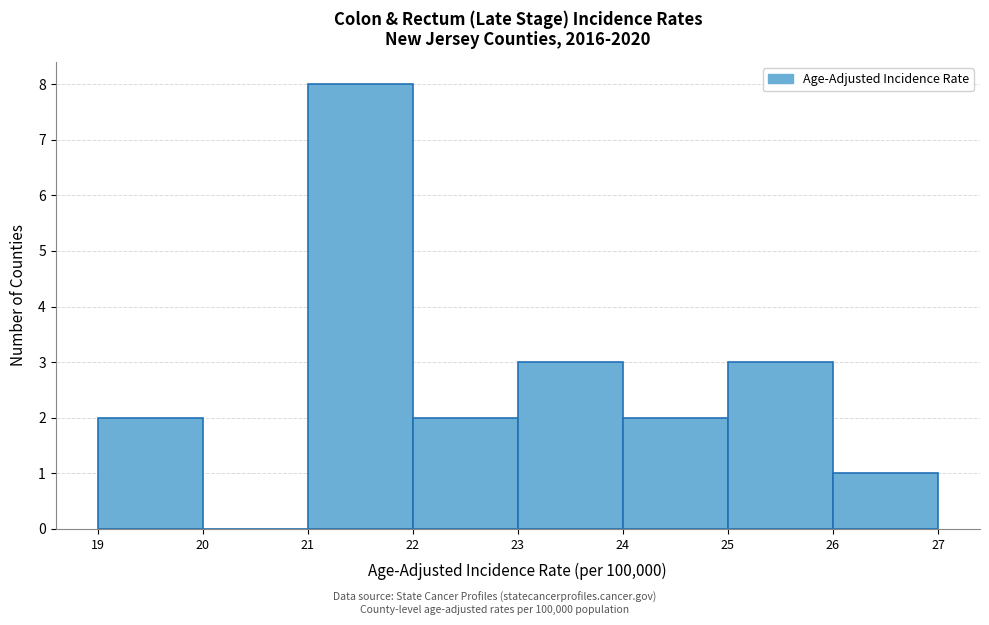

Reading left to right, list every bar in this chart as the range it spans on the x-axis followed by its height. The values are not printed on the chart, so give them approximately, as read against the axis.

19 to 20: 2
20 to 21: 0
21 to 22: 8
22 to 23: 2
23 to 24: 3
24 to 25: 2
25 to 26: 3
26 to 27: 1